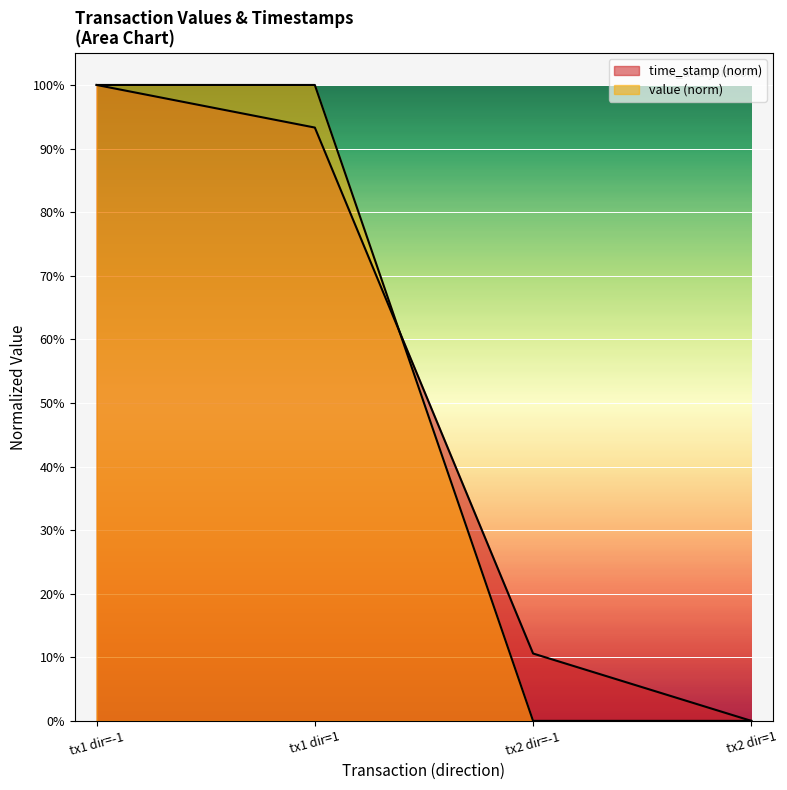

What is the total value across all series at 1?

1.9